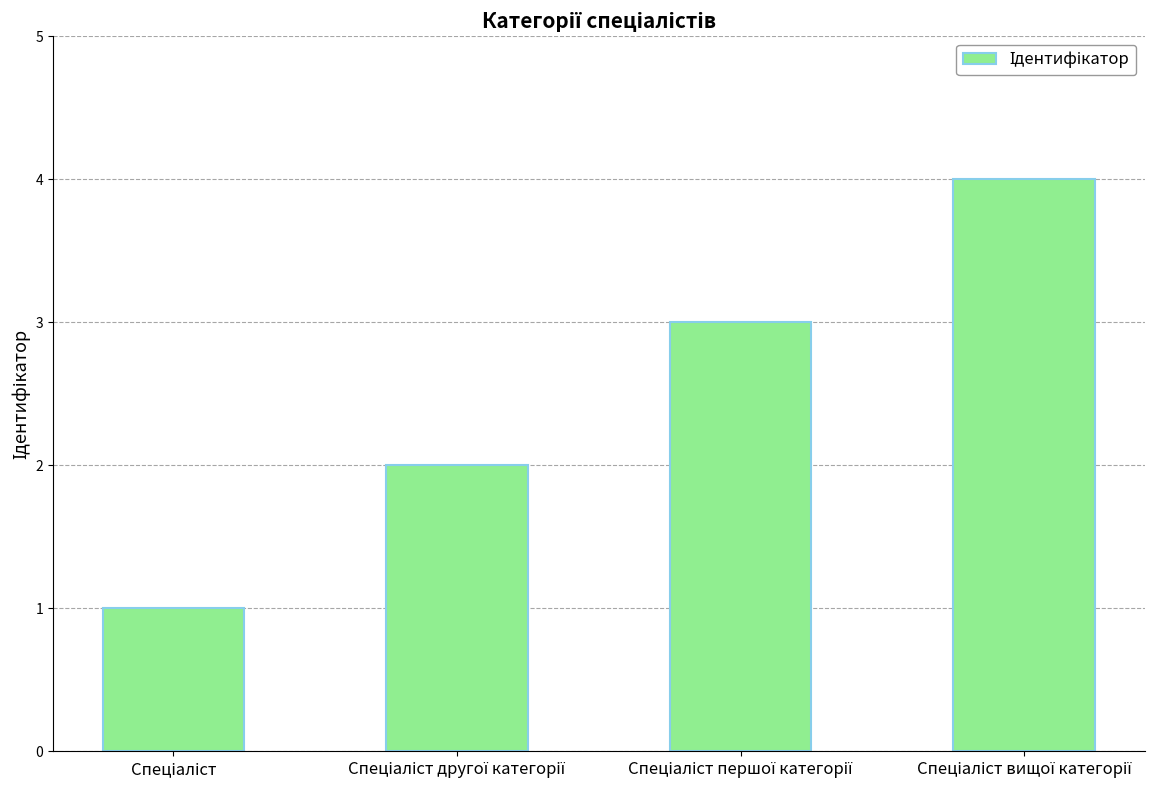

What is the sum of all values?

10